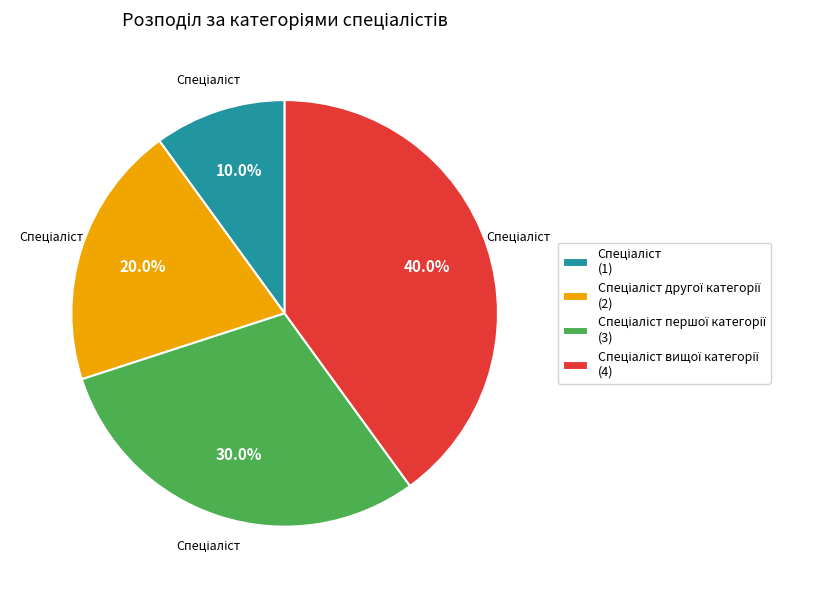

To the nearest percent, what is the difference between the largest and smallest slice percentages?

30%